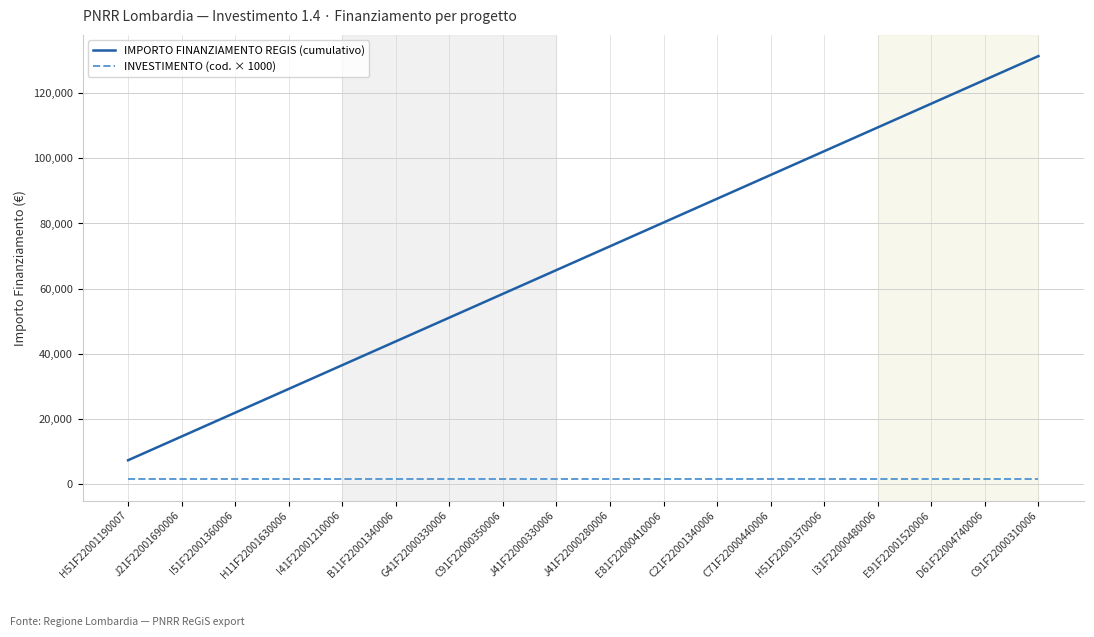

Read the INVESTIMENTO (cod. × 1000) value at E81F22000410006.

1400